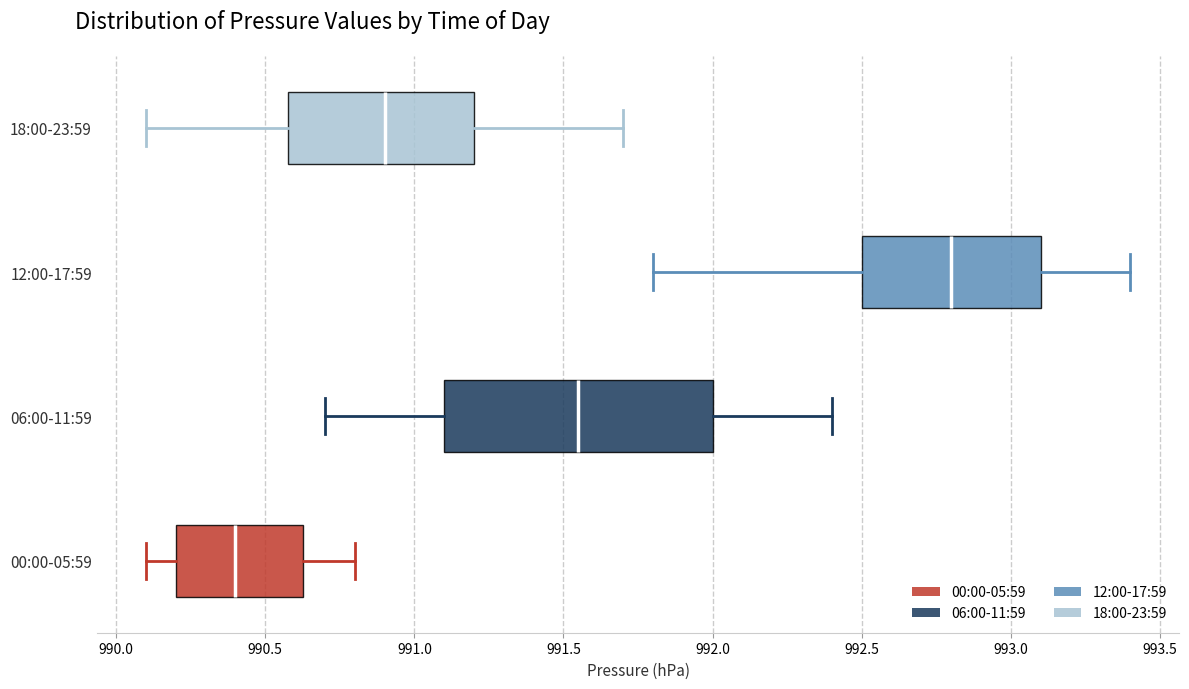

Where does the median line of the box for 00:00-05:59 sit on the x-axis? The values are not printed on the chart, so give them approximately, as read against the axis.

990.40